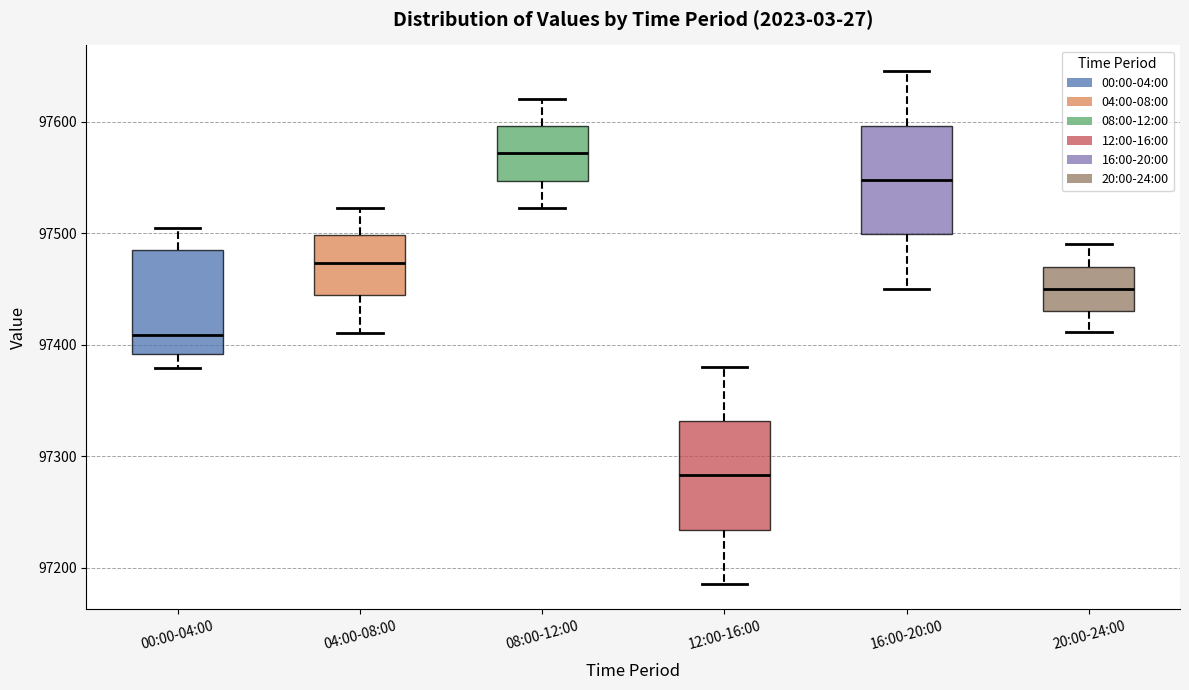

Reading left to right, read every box against the y-axis: the position of its median line, the range the box covers, and the ends of its whiskers. The values are not printed on the chart, so give them approximately, as read against the axis.

00:00-04:00: median 97410, box 97390 to 97490, whiskers 97380 to 97510
04:00-08:00: median 97470, box 97440 to 97500, whiskers 97410 to 97520
08:00-12:00: median 97570, box 97550 to 97600, whiskers 97520 to 97620
12:00-16:00: median 97280, box 97230 to 97330, whiskers 97190 to 97380
16:00-20:00: median 97550, box 97500 to 97600, whiskers 97450 to 97650
20:00-24:00: median 97450, box 97430 to 97470, whiskers 97410 to 97490